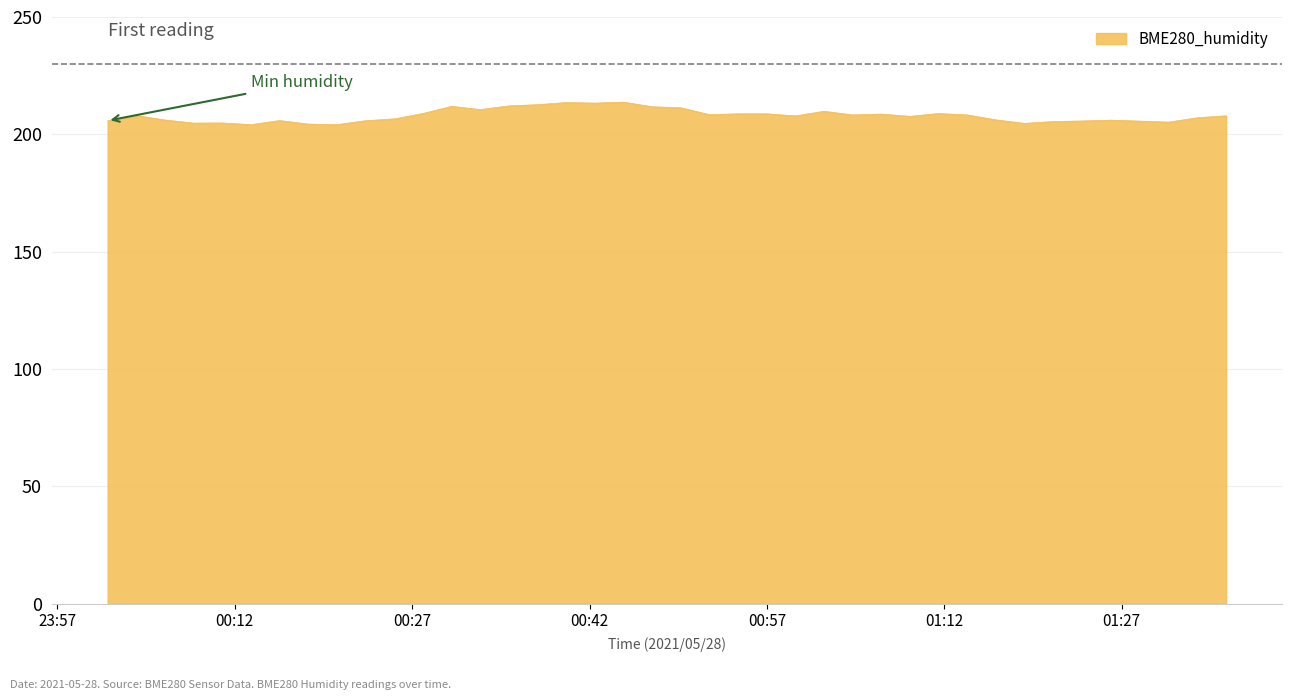

What is the smallest value displayed?

204.1